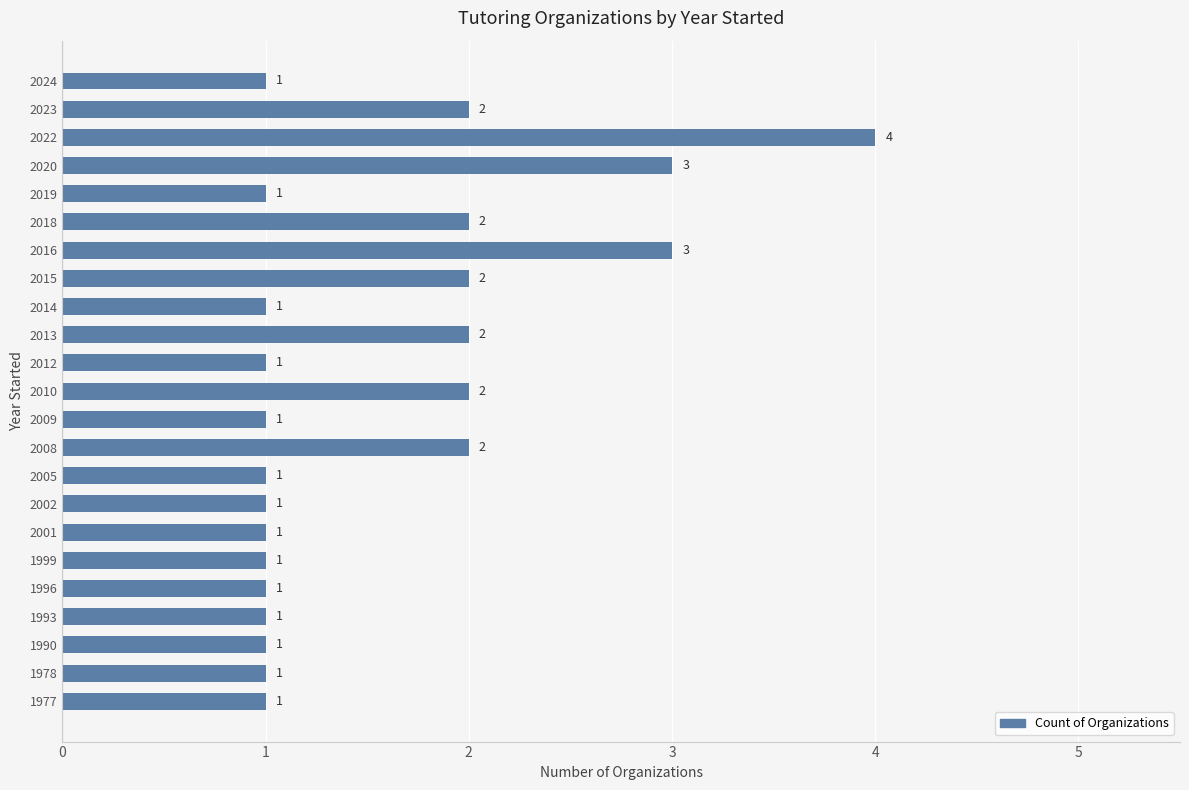

What is the difference between the maximum and minimum values?

3